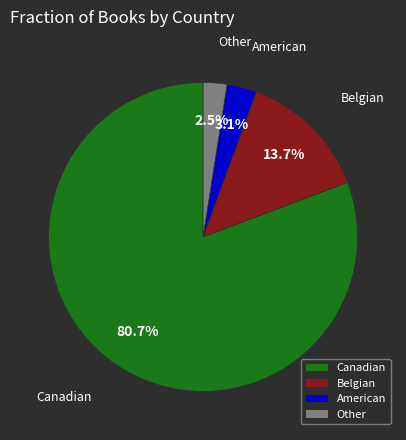

Rank the categories by value from highest to lowest.

Canadian, Belgian, American, Other